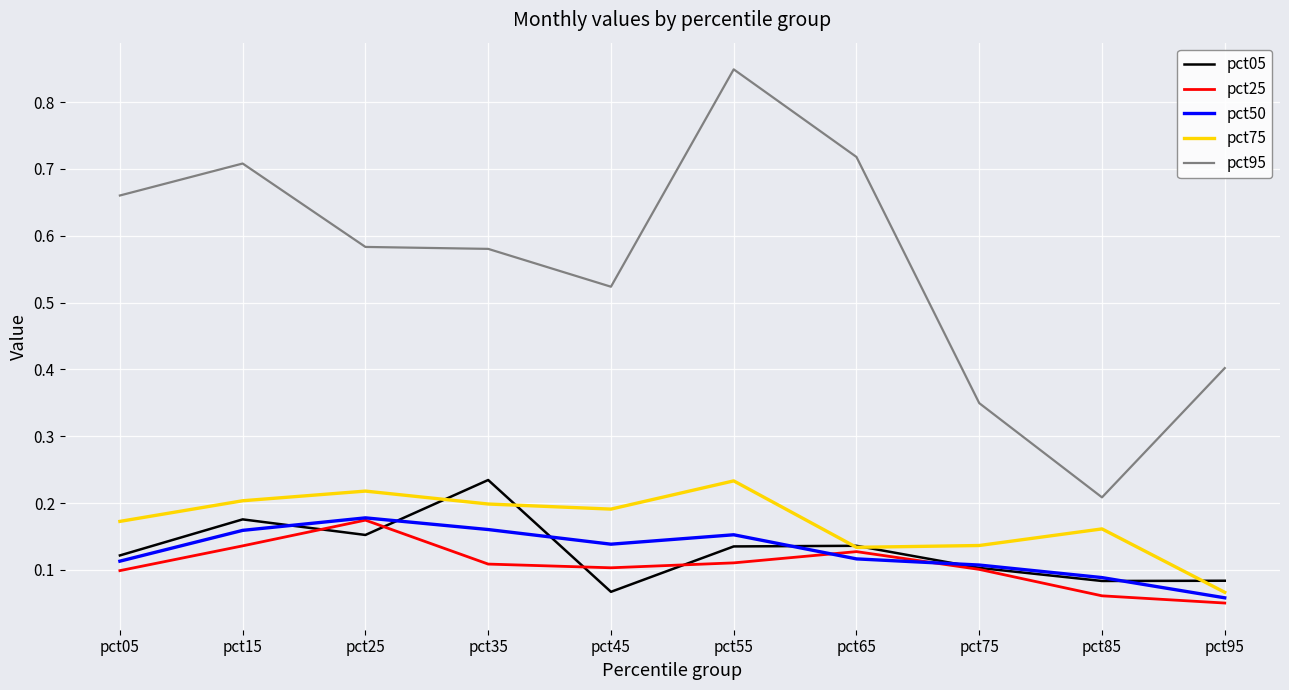

The value of pct05 at pct15 is 0.2. True or false?

True